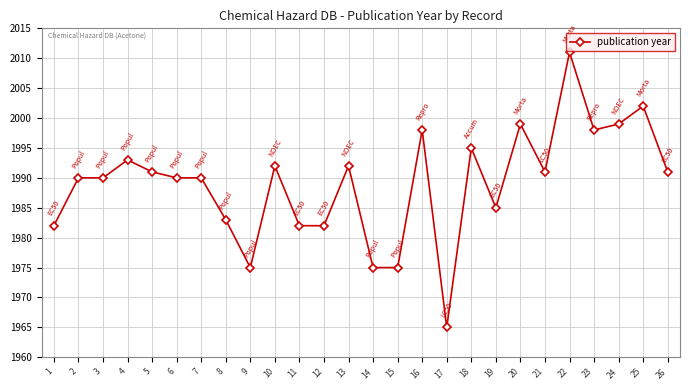

What is the difference between the maximum and minimum values?

46